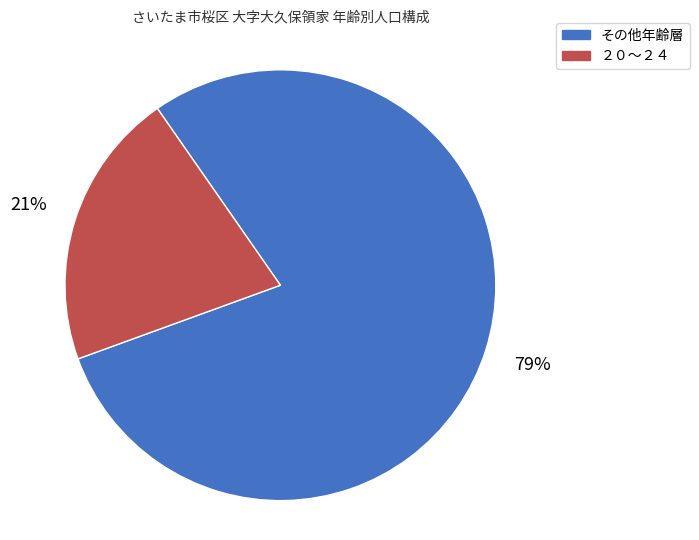

Which slice is the smallest?

２０～２４